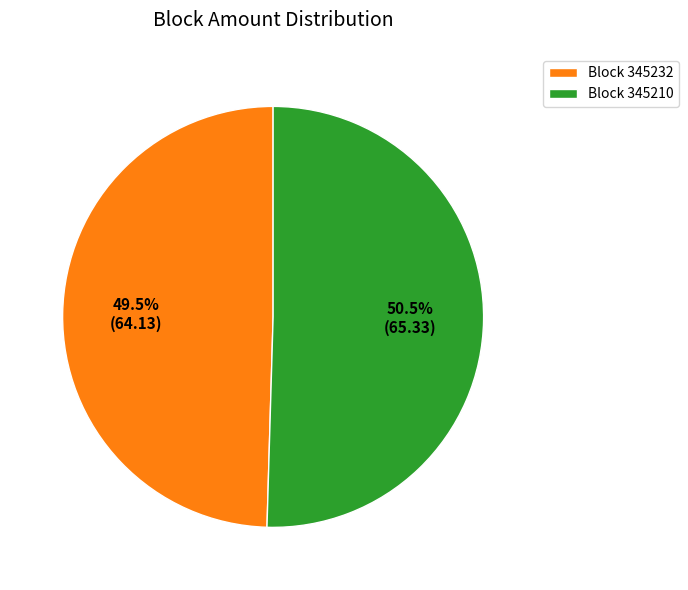

Rank the categories by value from highest to lowest.

Block 345210, Block 345232